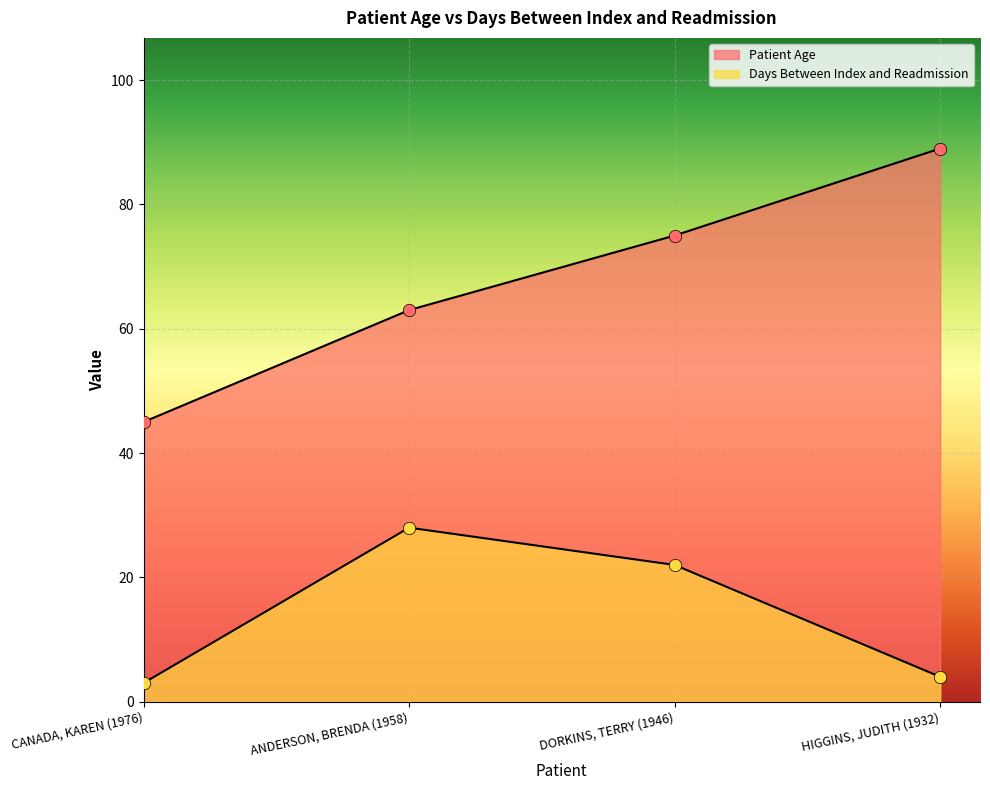

Is the value of Days Between Index and Readmission at ANDERSON, BRENDA (1958) greater than the value of Patient Age at DORKINS, TERRY (1946)?

No